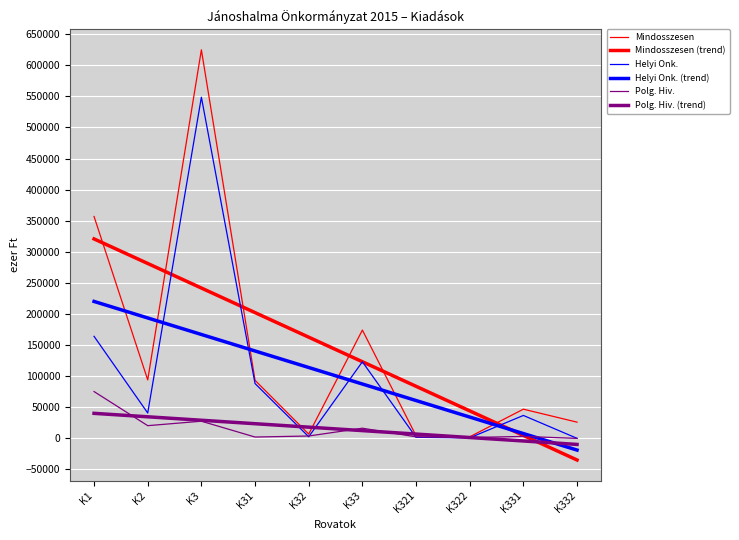

What is the difference between the highest and lowest values at K1?

316581.1